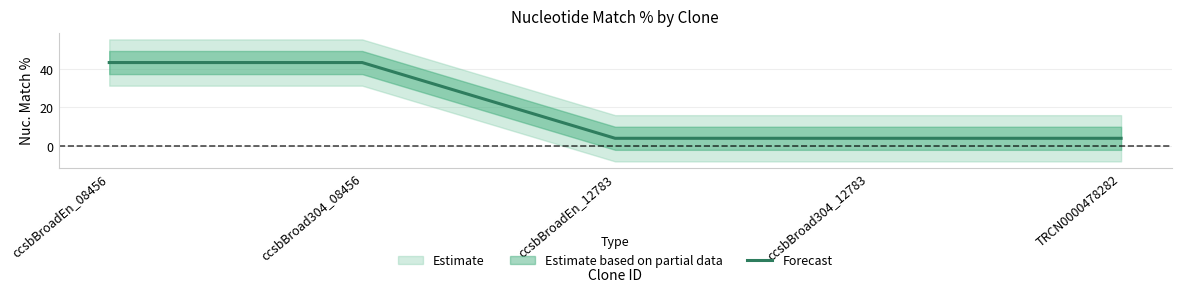

What is the label of the 3rd point from the right?

ccsbBroadEn_12783